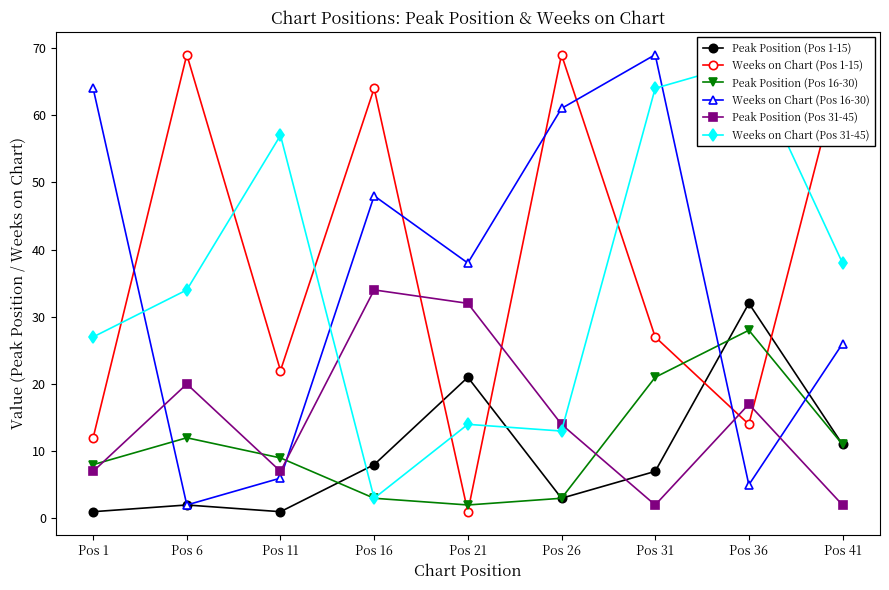

At which label is Peak Position (Pos 16-30) closest to 15?

Pos 6